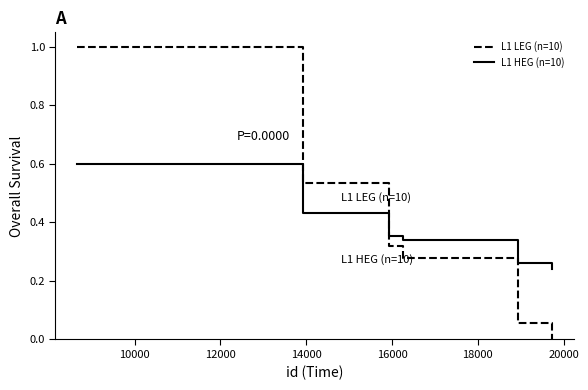

List the series in order of their peak value, highest first.

L1 LEG (n=10), L1 HEG (n=10)